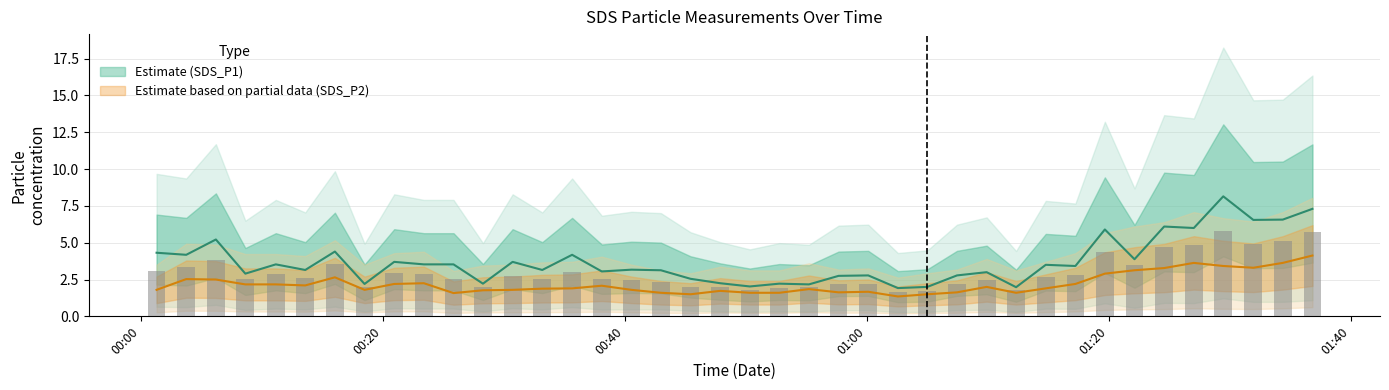

Does the chart contain stacked bars?

No